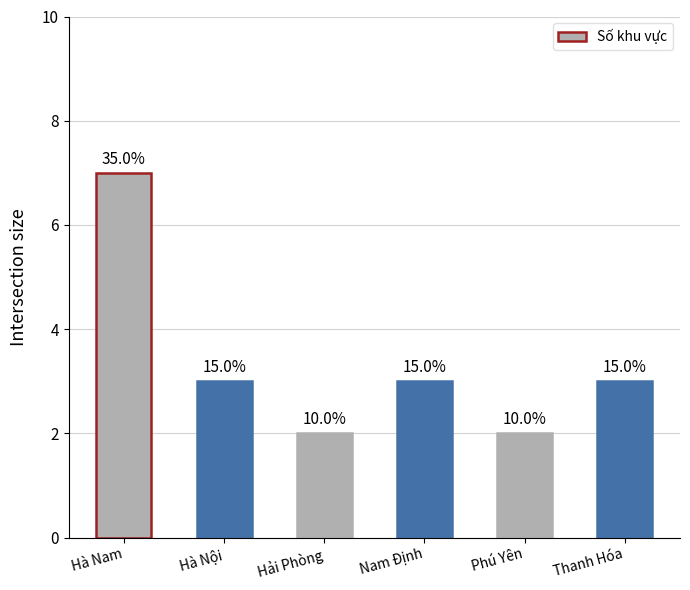

How many bars are there in total?

6